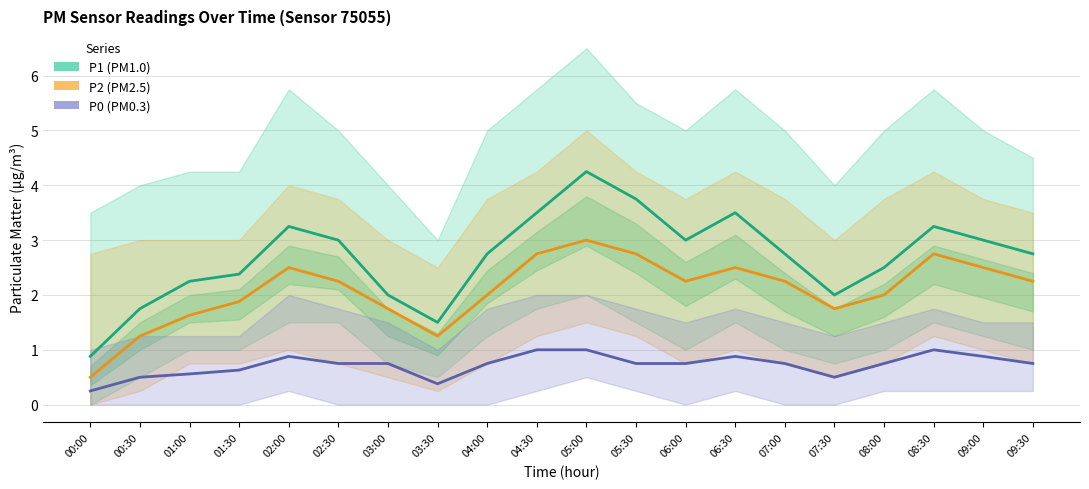

At which label does P2 reach its minimum?

00:00